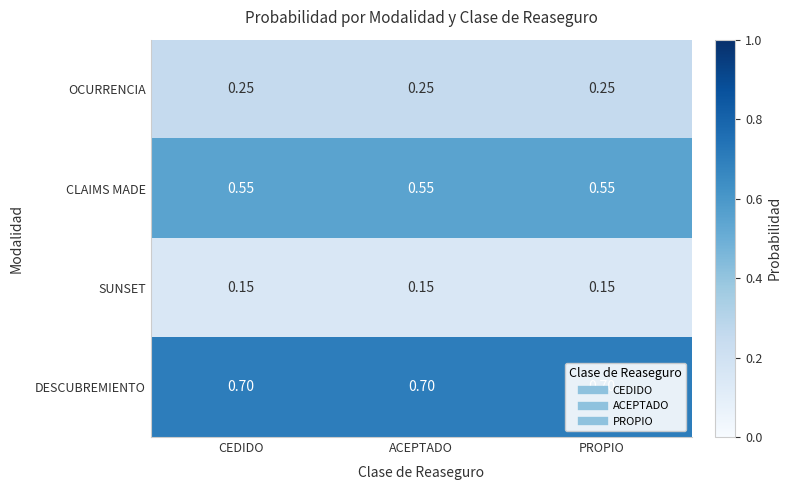

List the series in order of their overall mean, highest first.

DESCUBREMIENTO, CLAIMS MADE, OCURRENCIA, SUNSET